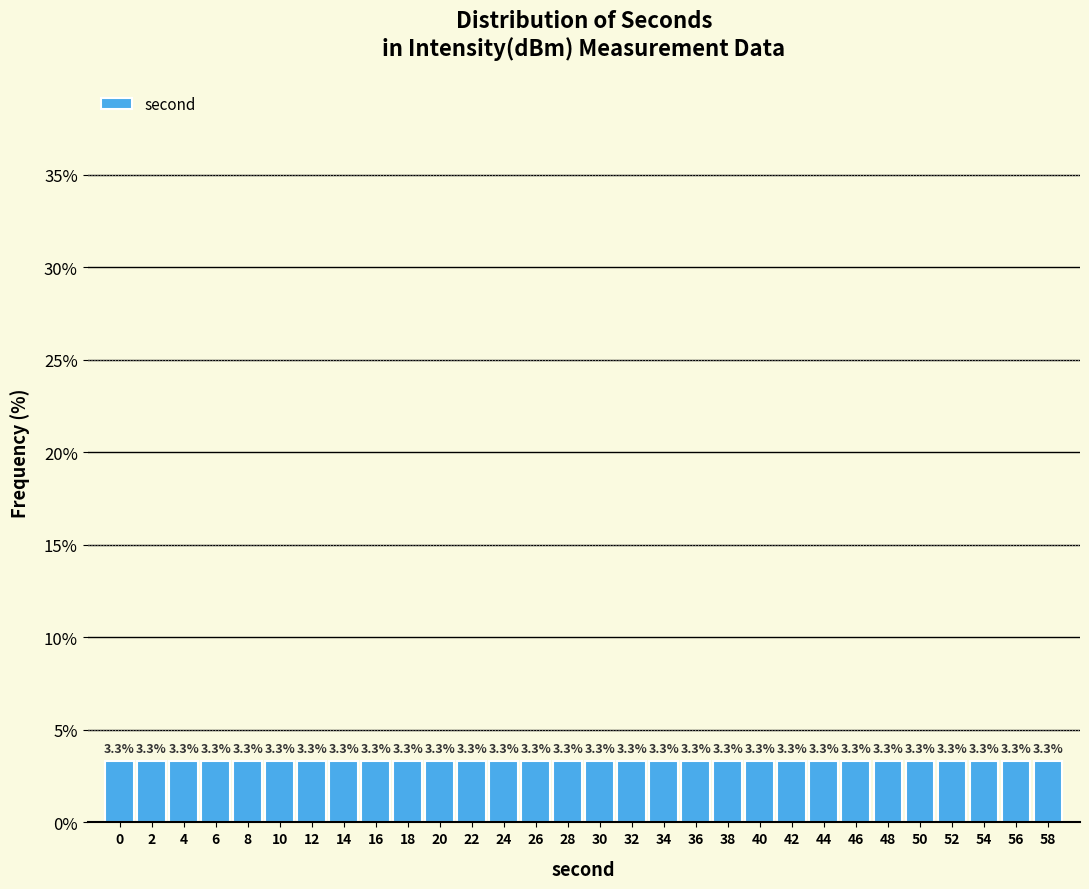

Reading left to right, transcribe all the data shown in this chart.

0=3.3	2=3.3	4=3.3	6=3.3	8=3.3	10=3.3	12=3.3	14=3.3	16=3.3	18=3.3	20=3.3	22=3.3	24=3.3	26=3.3	28=3.3	30=3.3	32=3.3	34=3.3	36=3.3	38=3.3	40=3.3	42=3.3	44=3.3	46=3.3	48=3.3	50=3.3	52=3.3	54=3.3	56=3.3	58=3.3